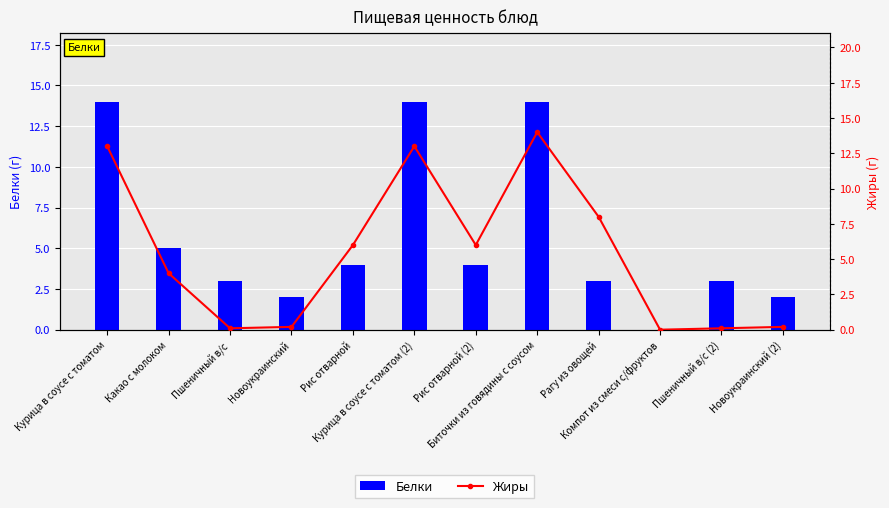

How many data points does each series have?

12